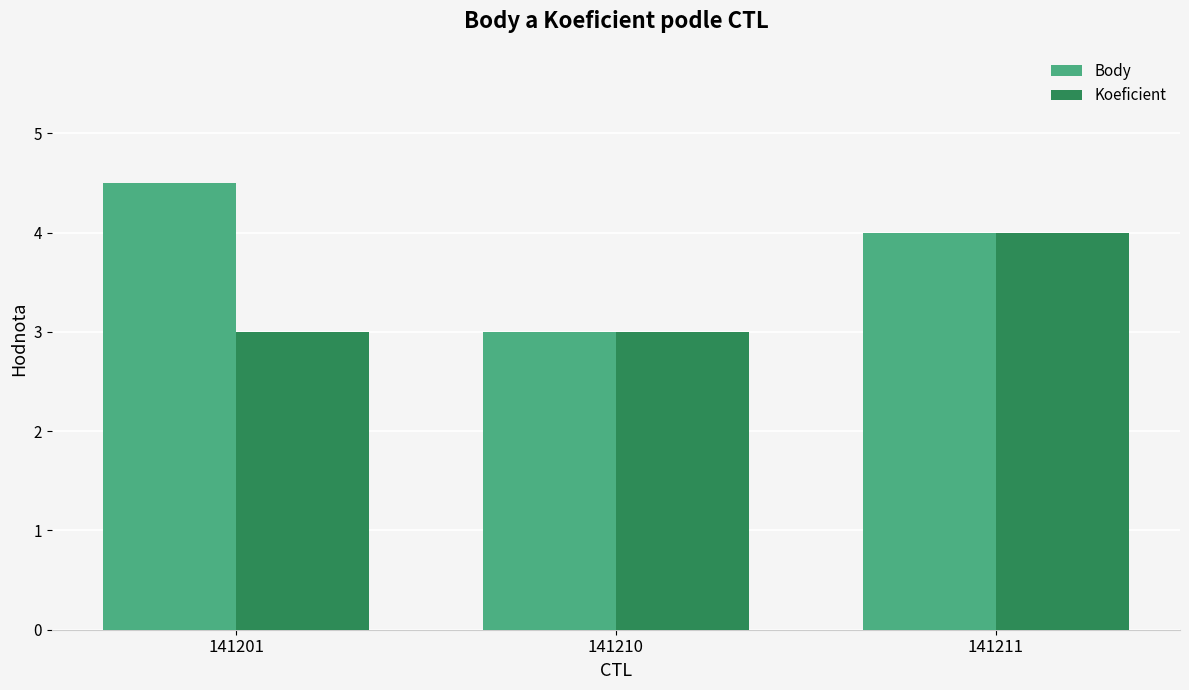

At which label is Body closest to 3?

141210